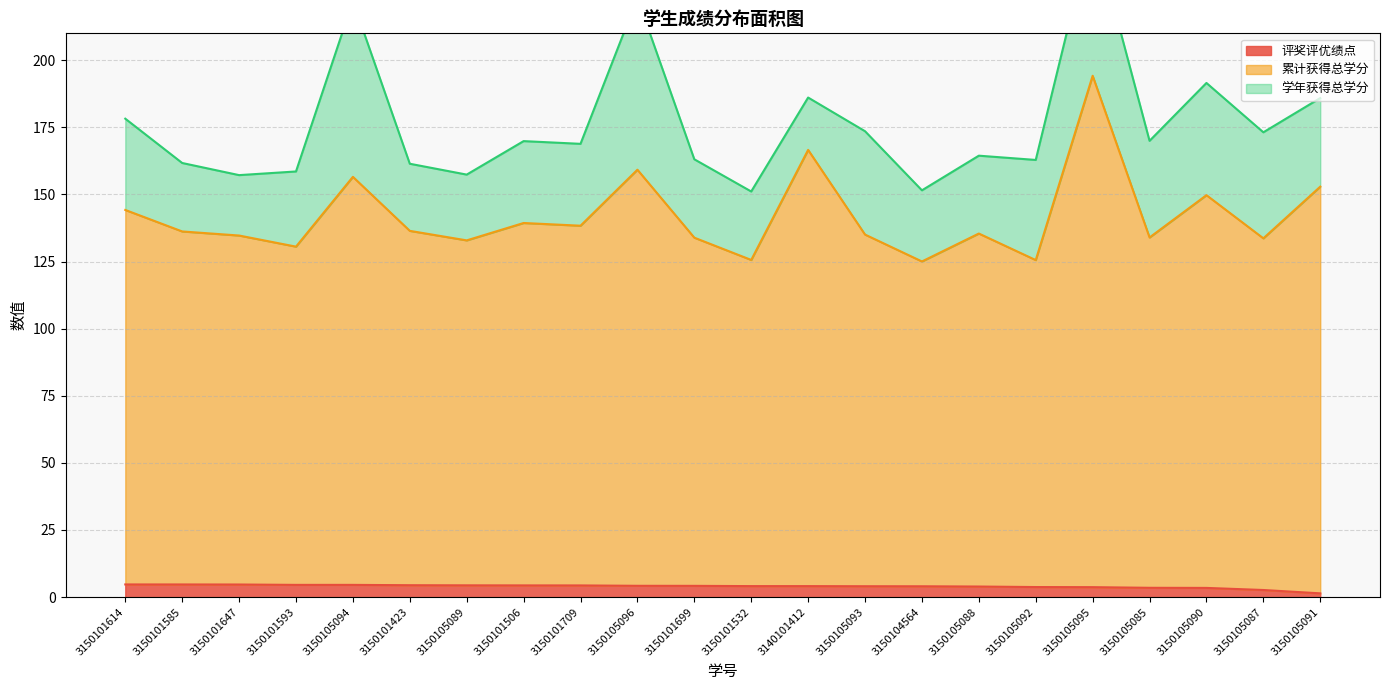

True or false: 累计获得总学分 and 评奖评优绩点 intersect in this chart.

False